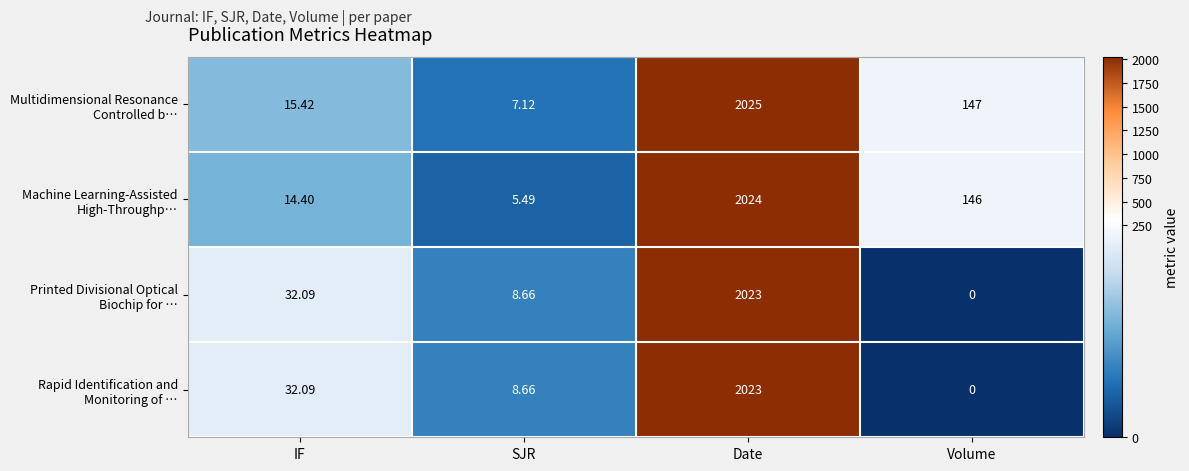

Which category has the highest value across all series?

Date